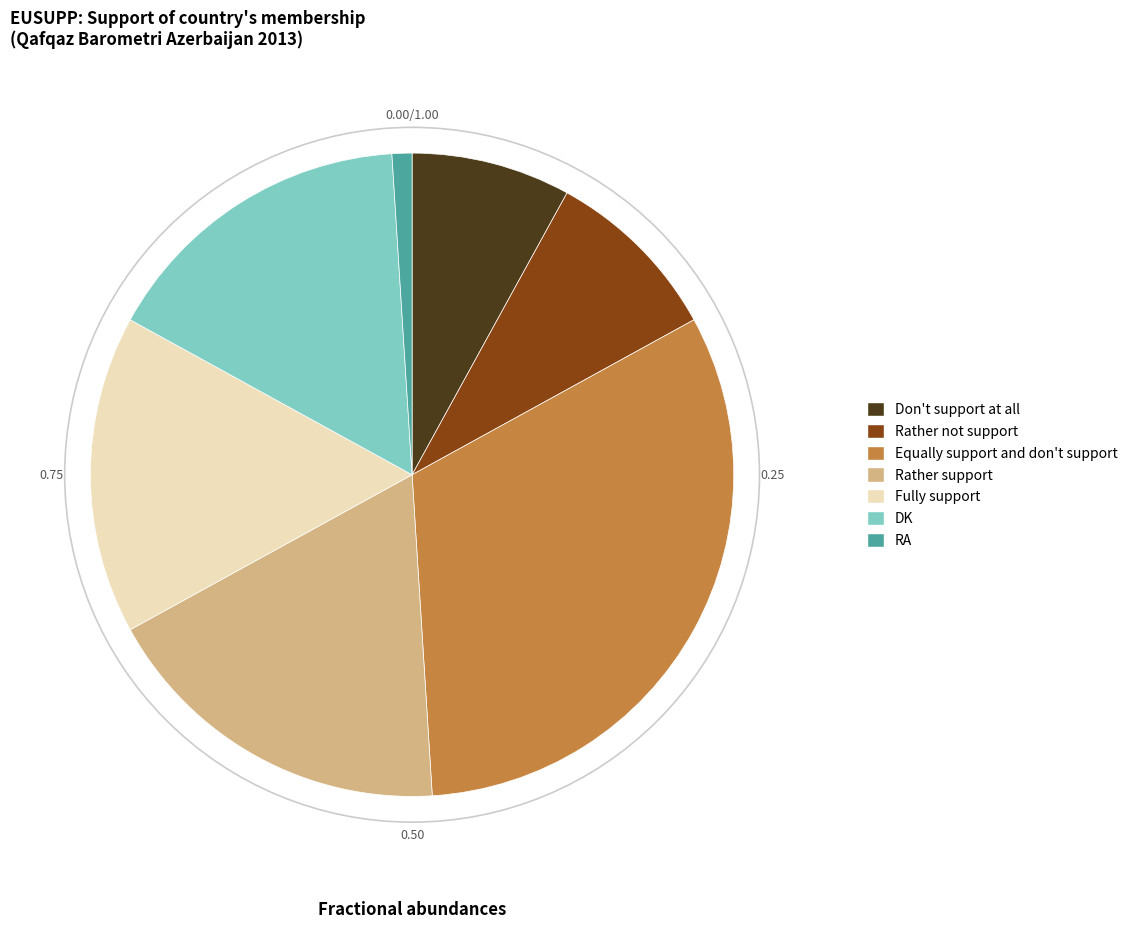

Does Equally support and don't support represent more than half of the total?

No